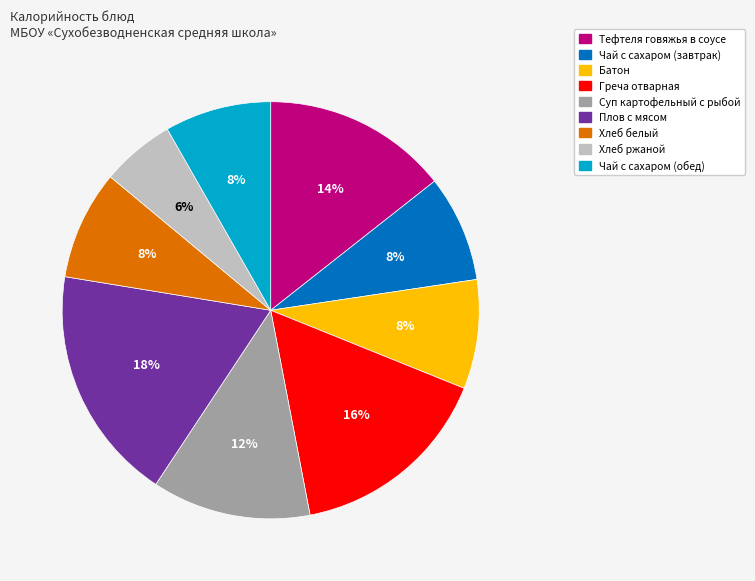

Is it true that Хлеб ржаной is 17% of the pie?

False